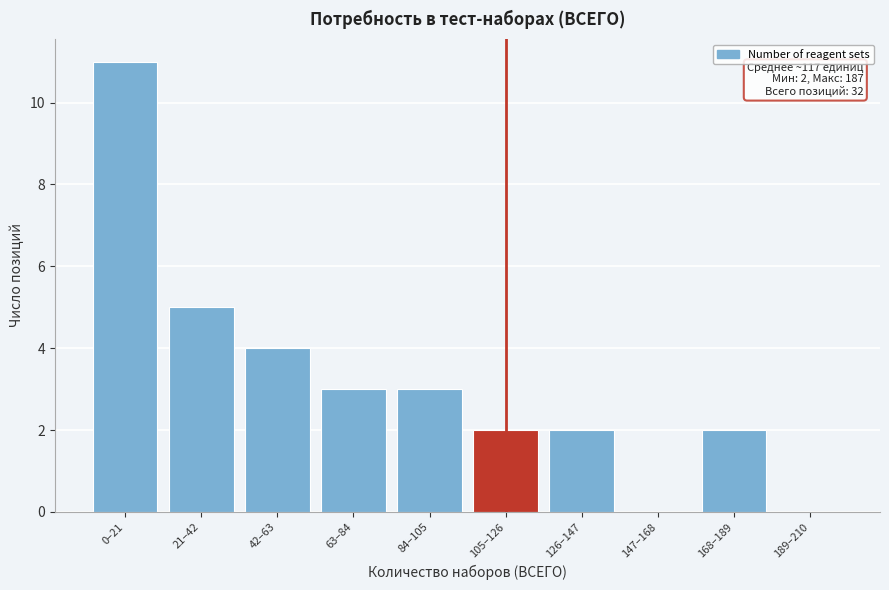

Reading left to right, extract all data points from this chart.

0–21=11	21–42=5	42–63=4	63–84=3	84–105=3	105–126=2	126–147=2	147–168=0	168–189=2	189–210=0